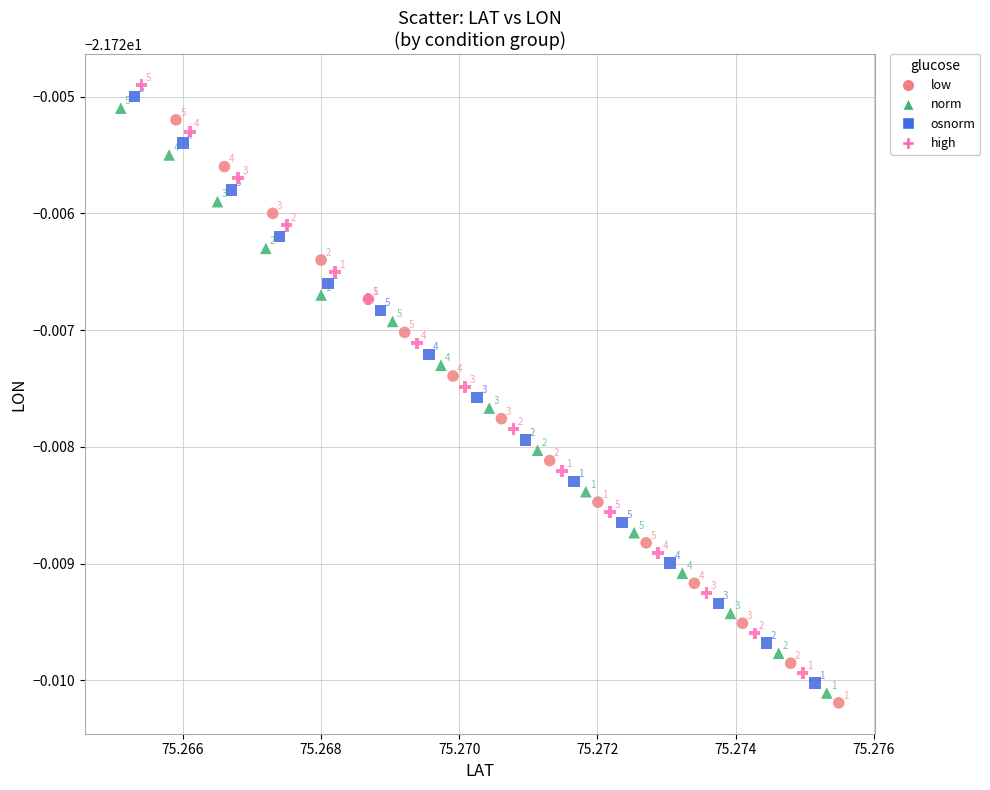

Which series contains the highest Y value?

high